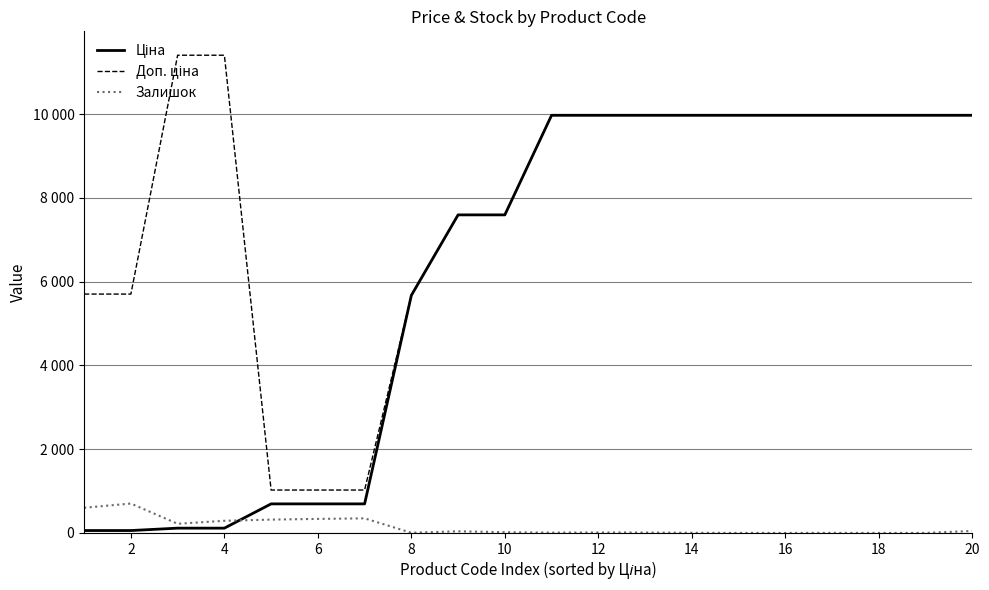

Does the chart display data point markers on the line(s)?

No